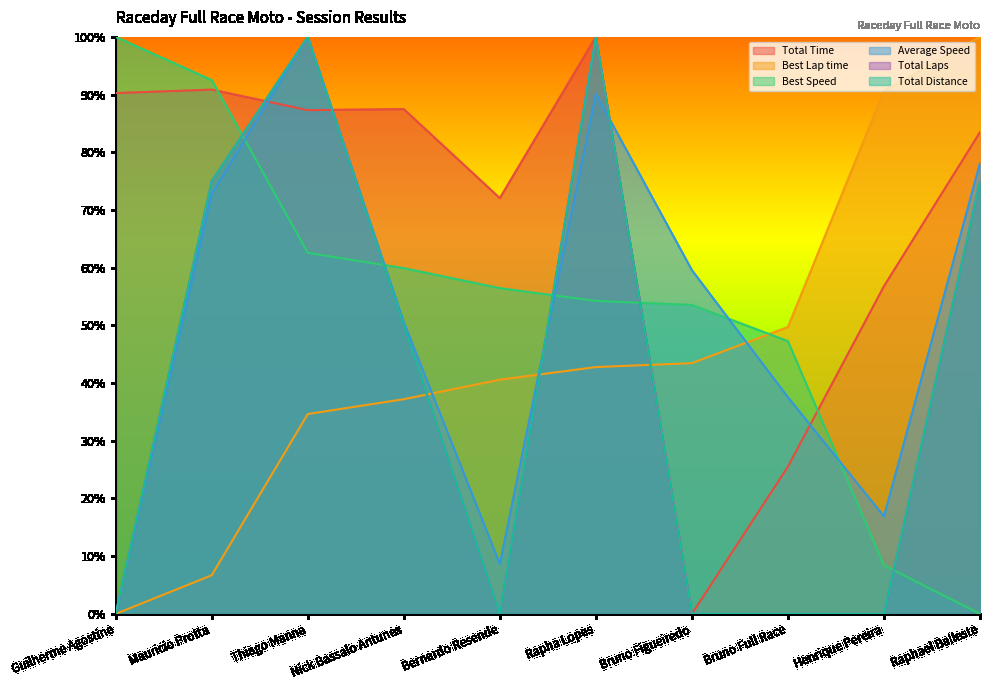

What is the difference between the maximum and second lowest values in the Best Lap time series?

93.3